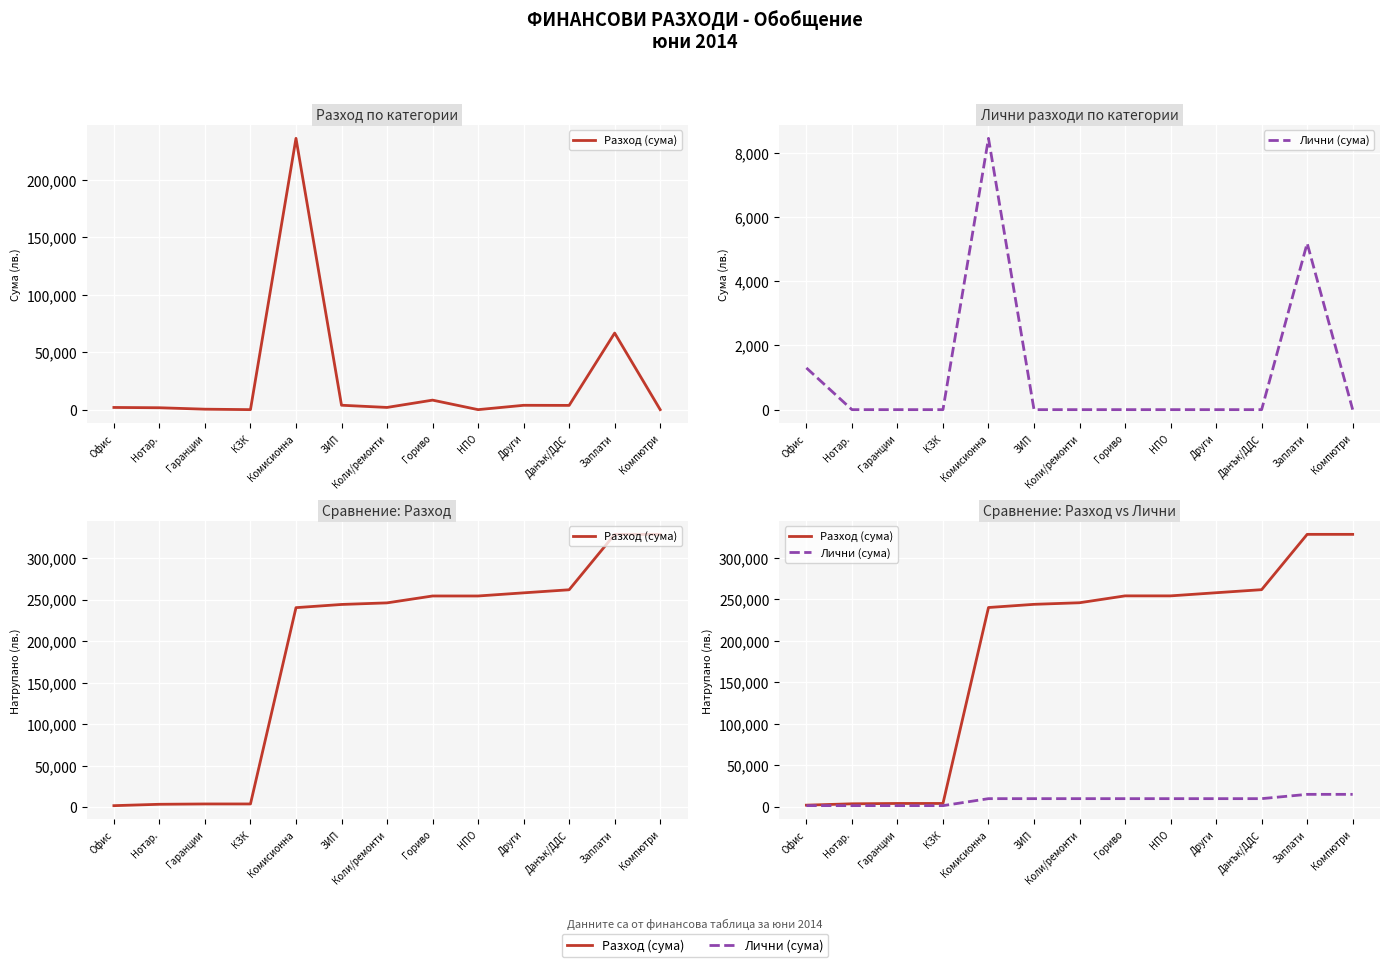

What is the difference between the maximum and second lowest values in the Разход (сума) series?

324853